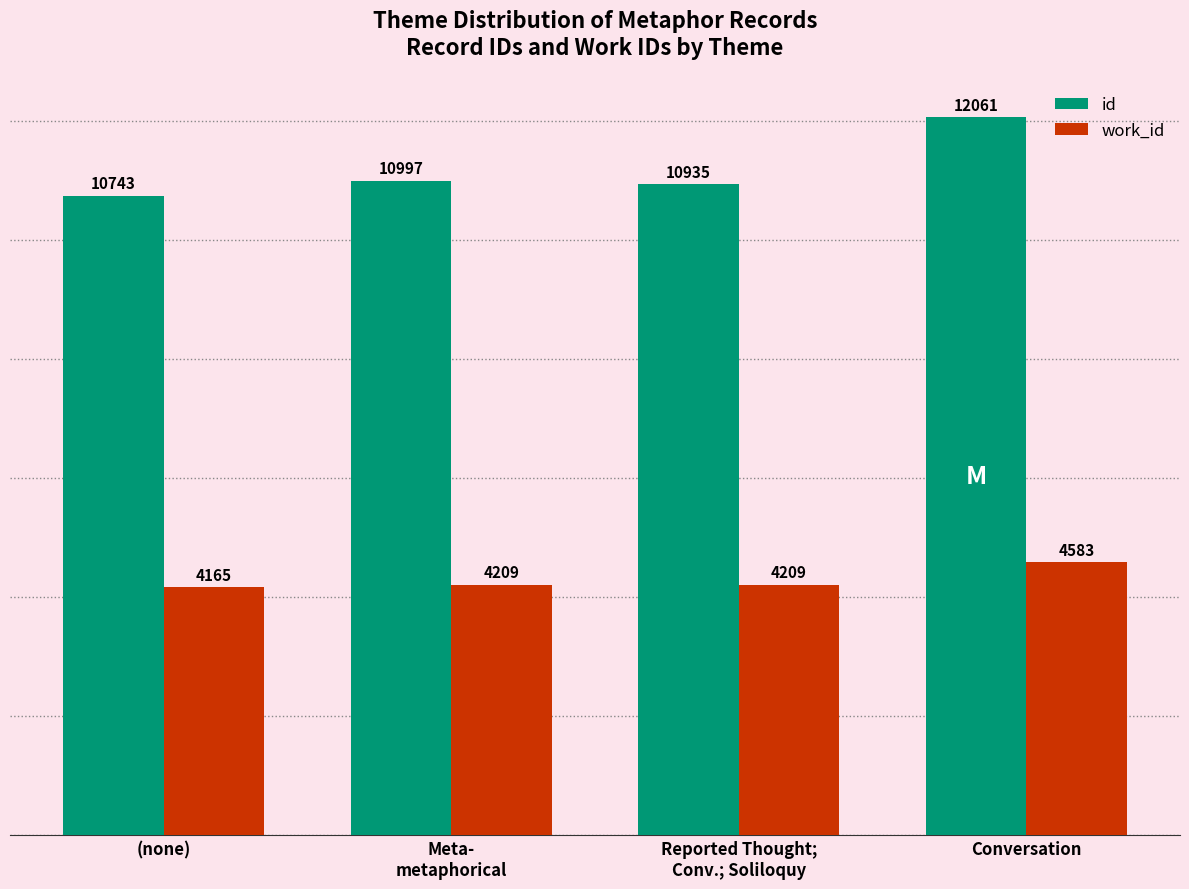

Does the chart contain stacked bars?

No